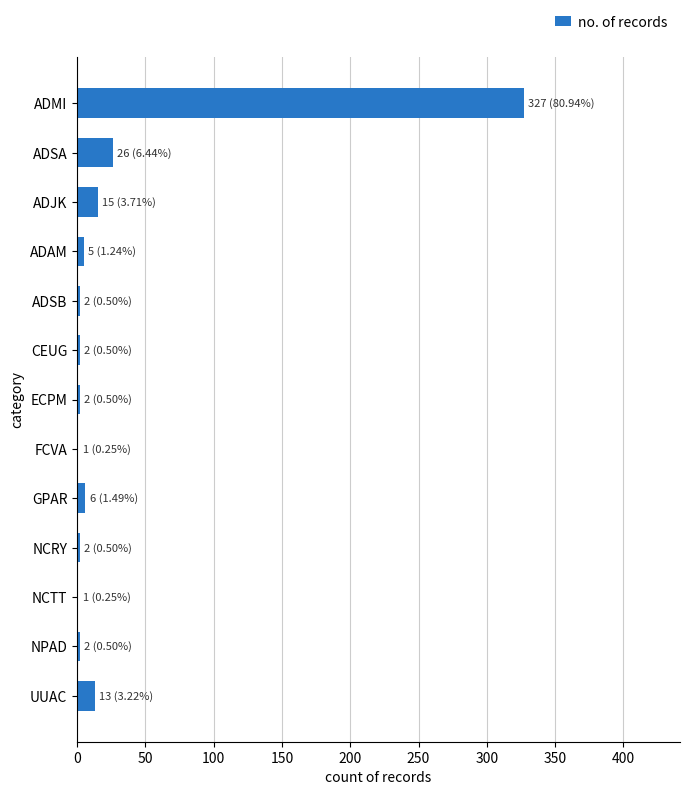

Which label corresponds to the largest value in the chart?

ADMI